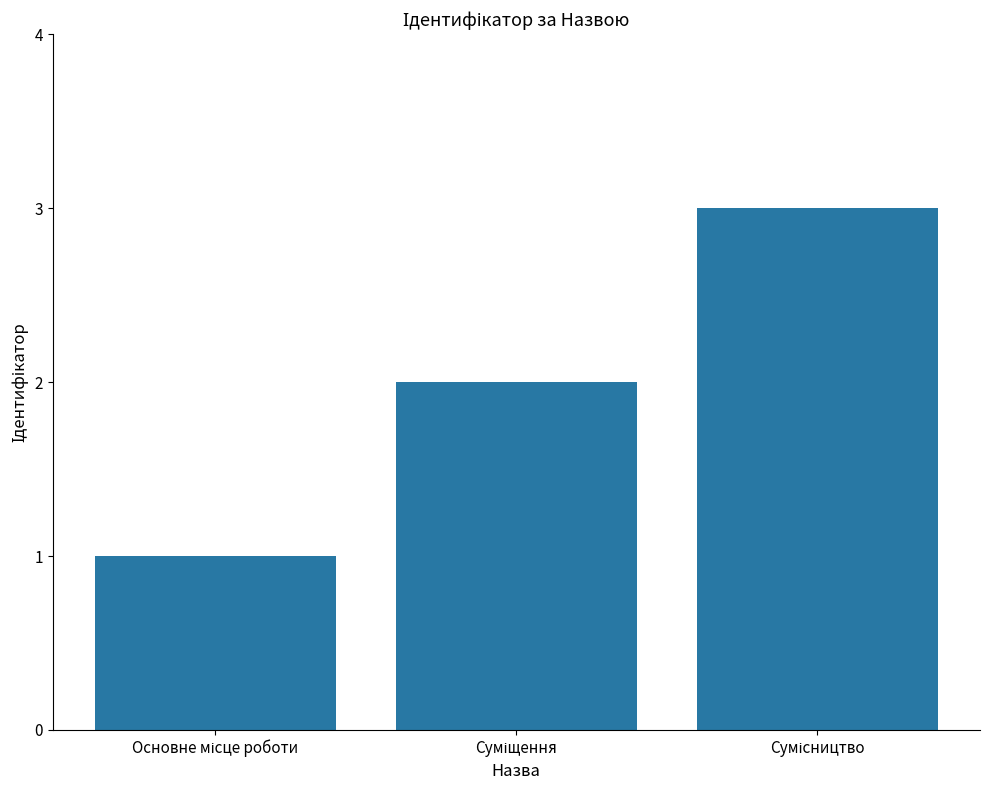

Count the number of categories in the chart.

3